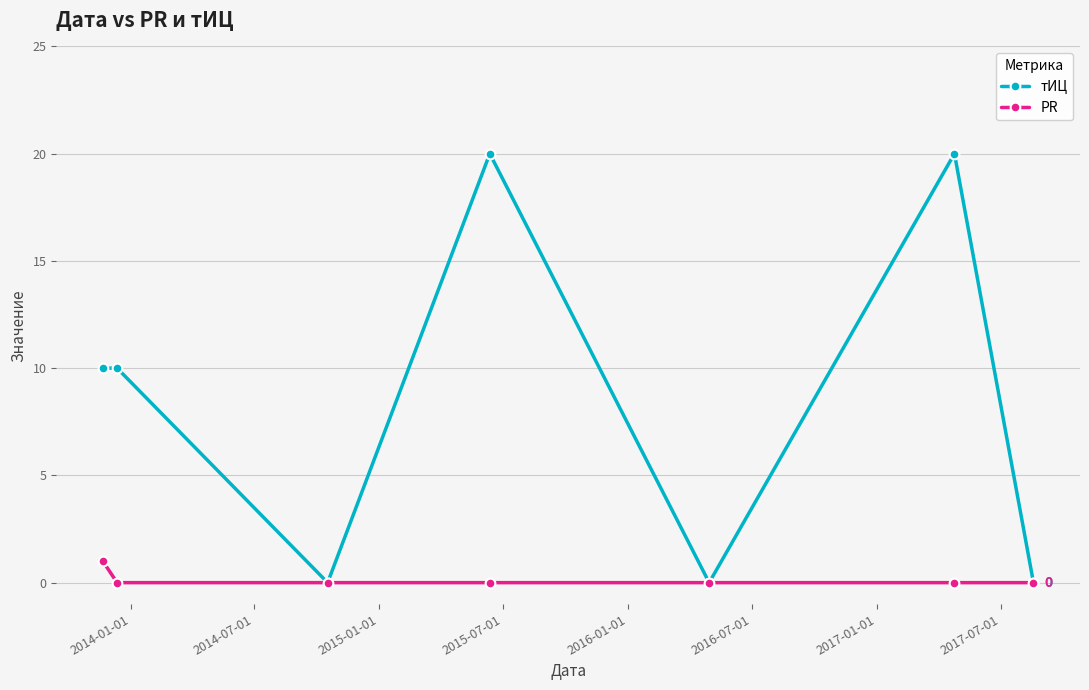

Which series has the largest total across all categories?

тИЦ